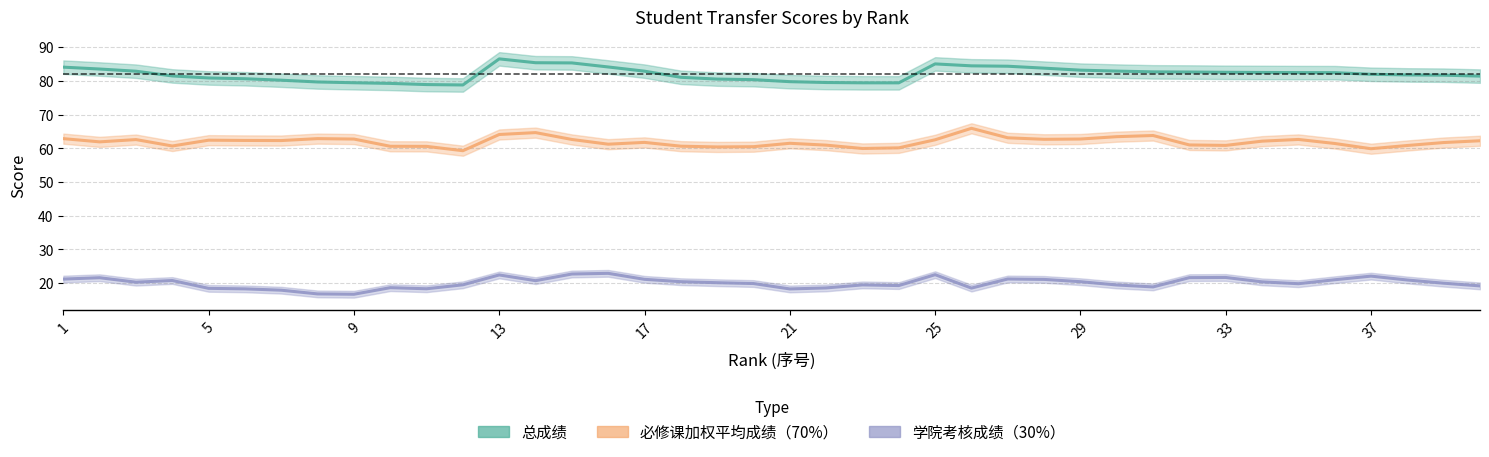

What are all the series names shown in the legend?

总成绩, 必修课加权平均成绩（70%）, 学院考核成绩（30%）